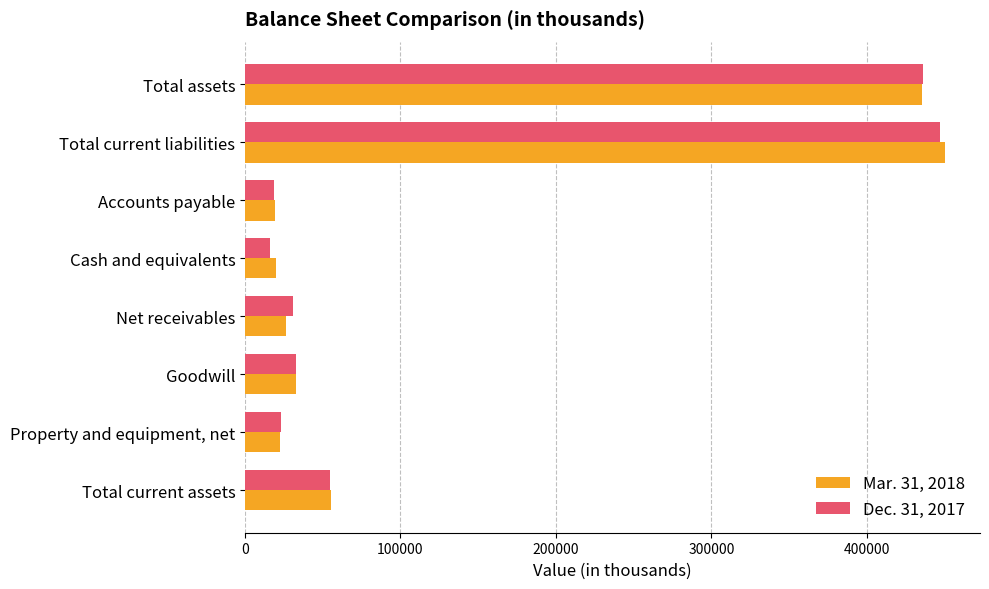

True or false: Dec. 31, 2017 has a value of 16141 at Cash and equivalents.

True